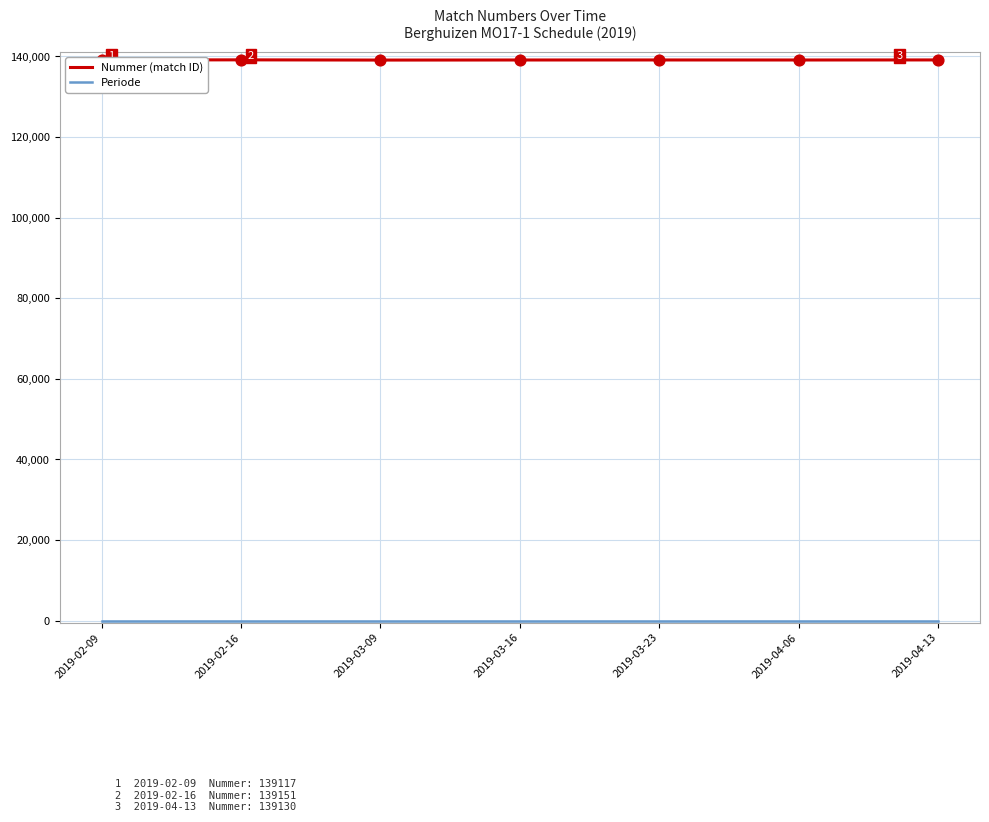

Which series has the largest total across all categories?

Nummer (match ID)